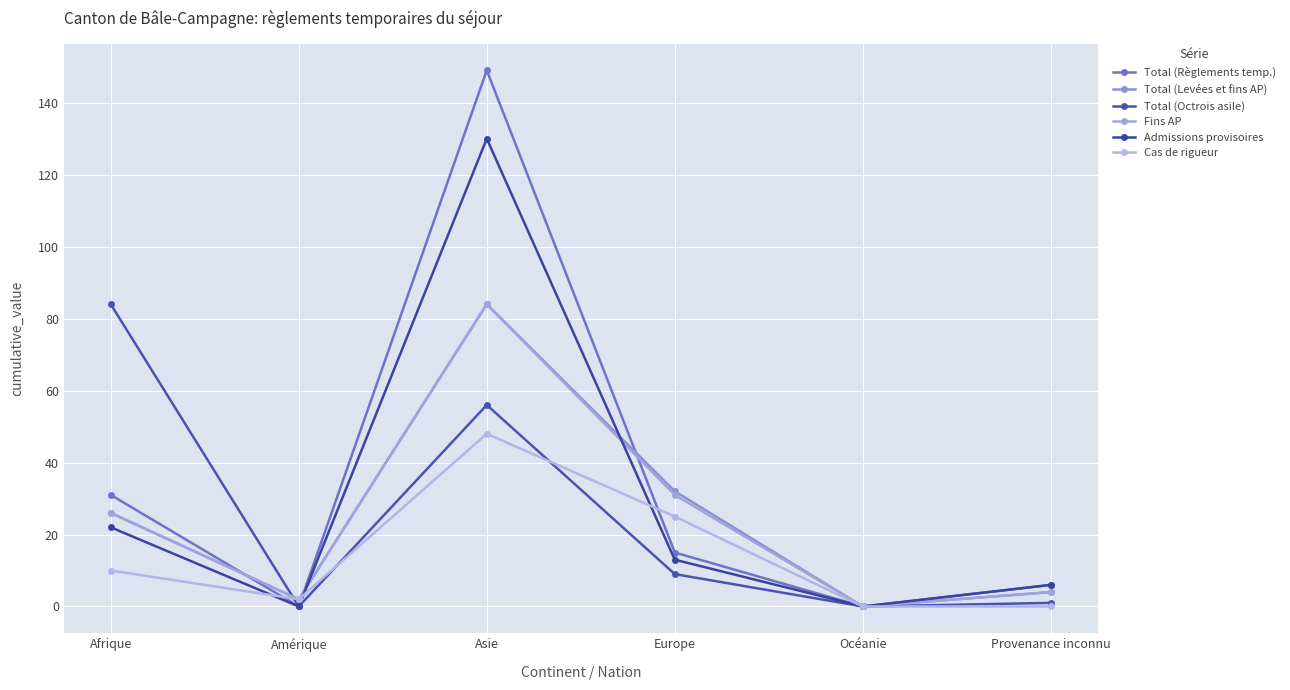

Count the number of categories in the chart.

6